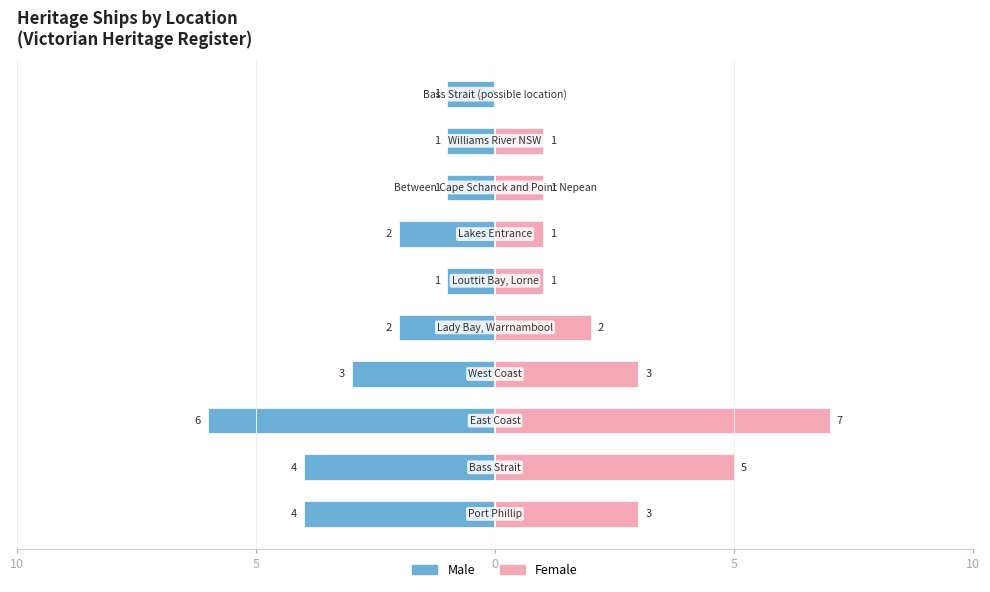

How many bars are there in each group?

2